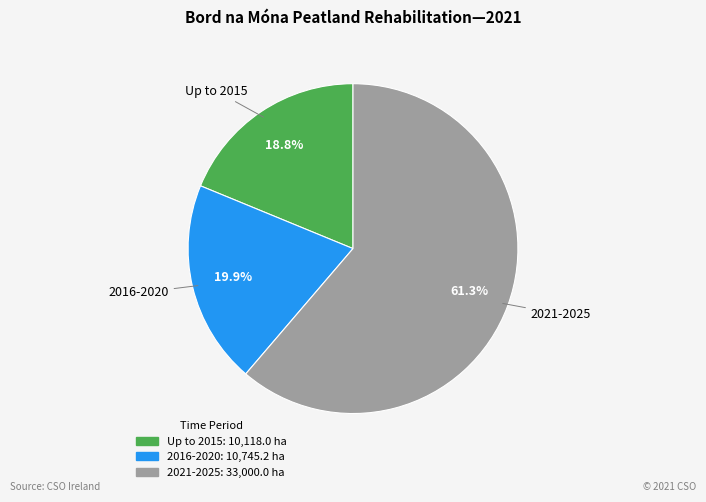

What is the ratio of the value at 2021-2025 to the value at Up to 2015?

3.3